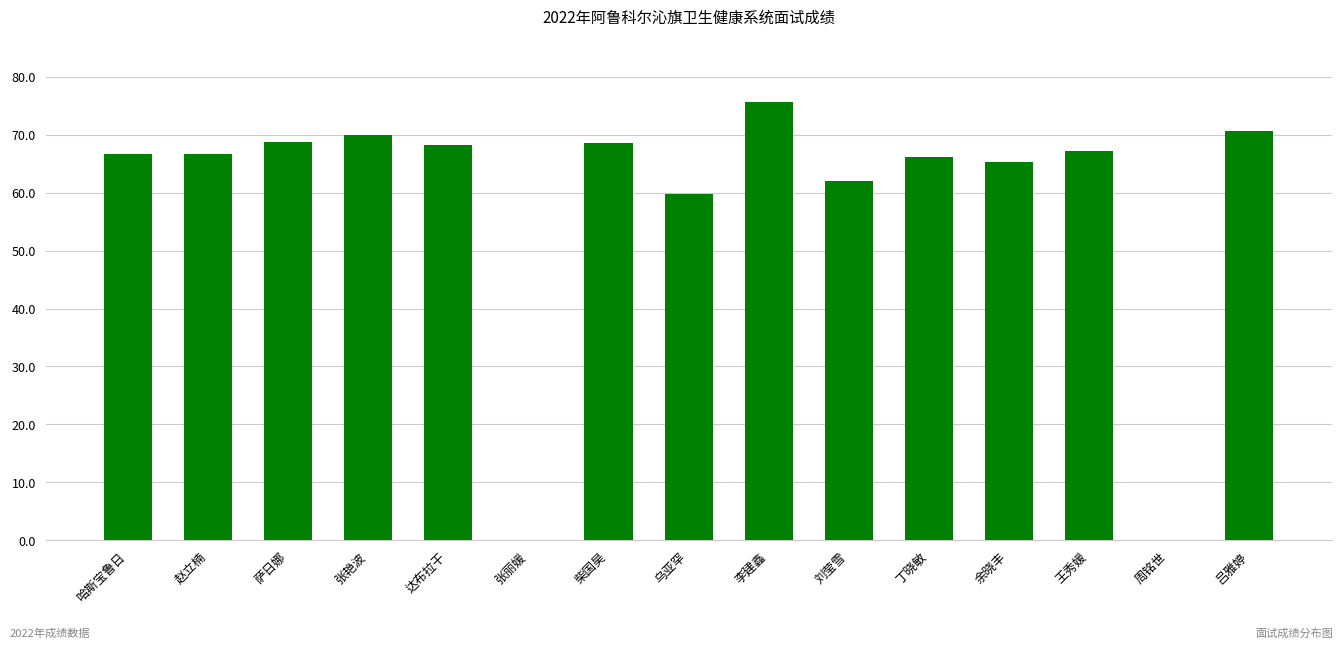

Count the number of data series in this chart.

1